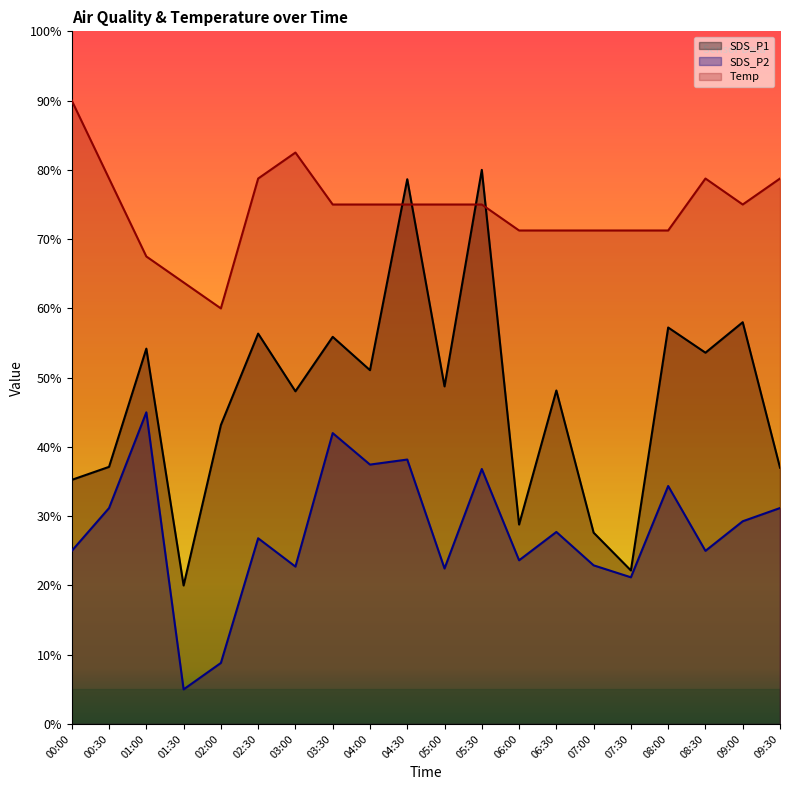

What is the smallest value displayed?

5.0